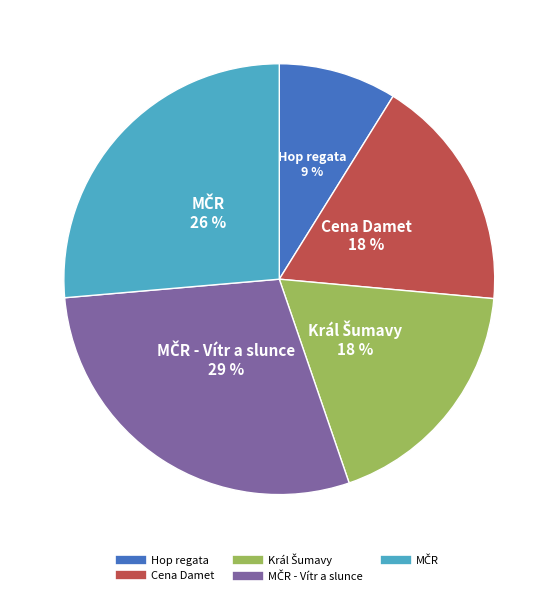

To the nearest percent, what is the difference between the largest and smallest slice percentages?

20%